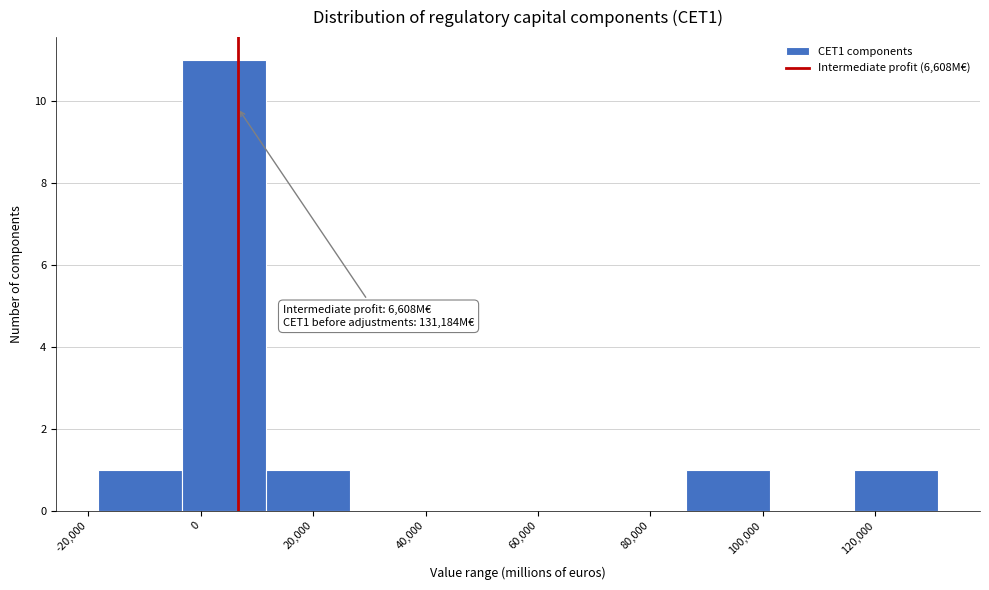

Over which range of the x-axis is the bar tallest?

-4000 to 12000